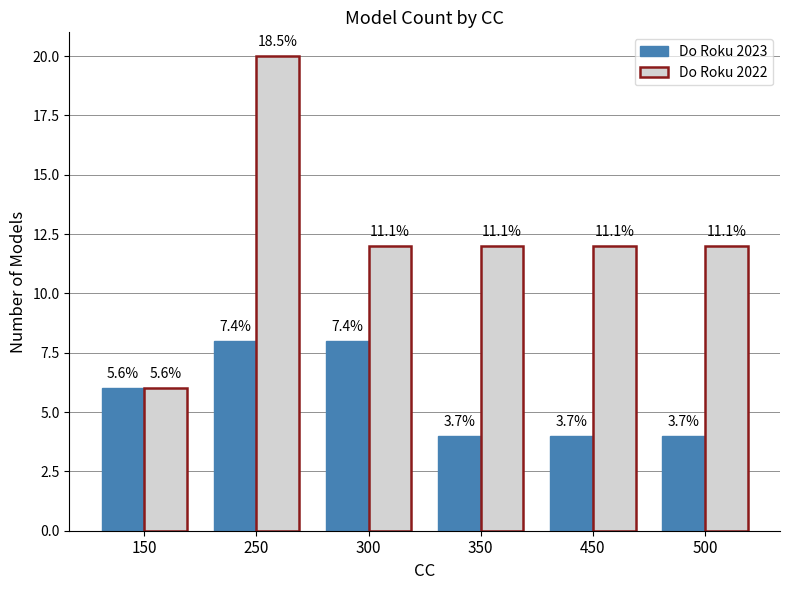

How many bars are there in each group?

2